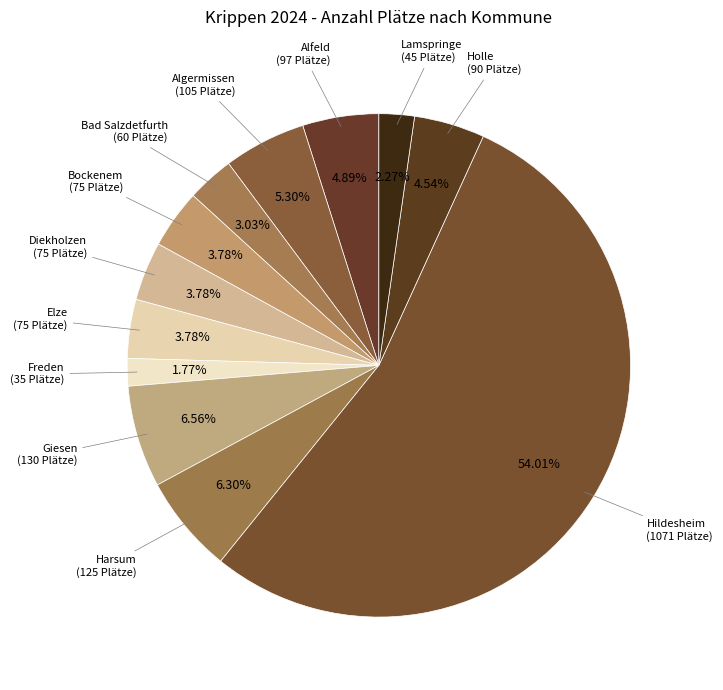

Count the number of slices in the pie.

12